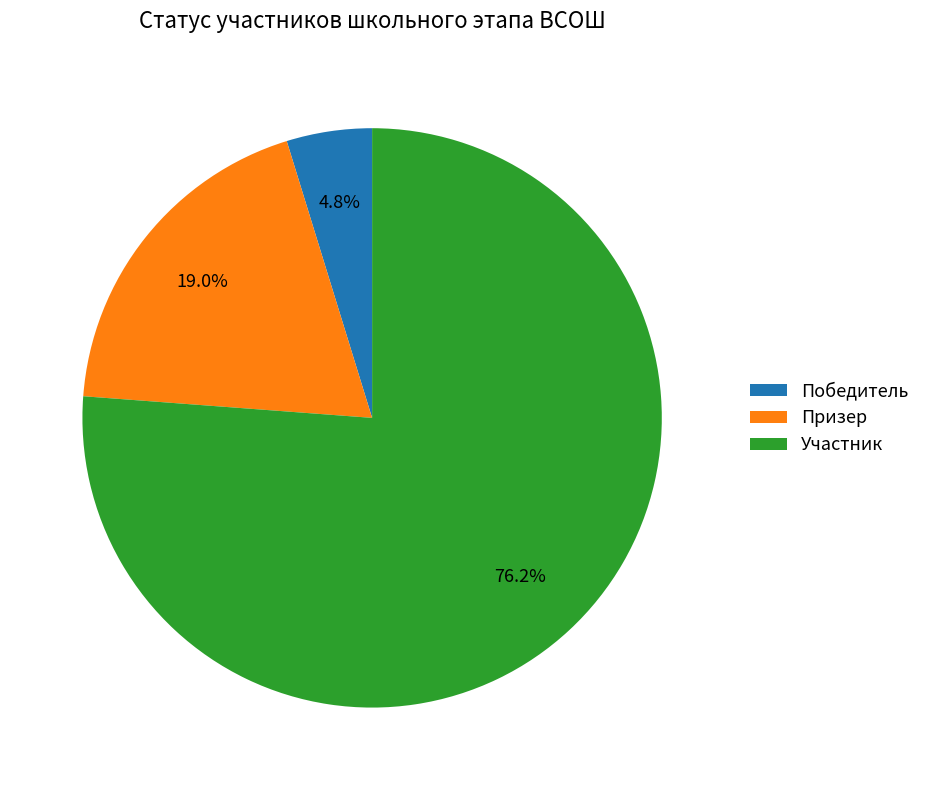

Is it true that Участник is 66% of the pie?

False